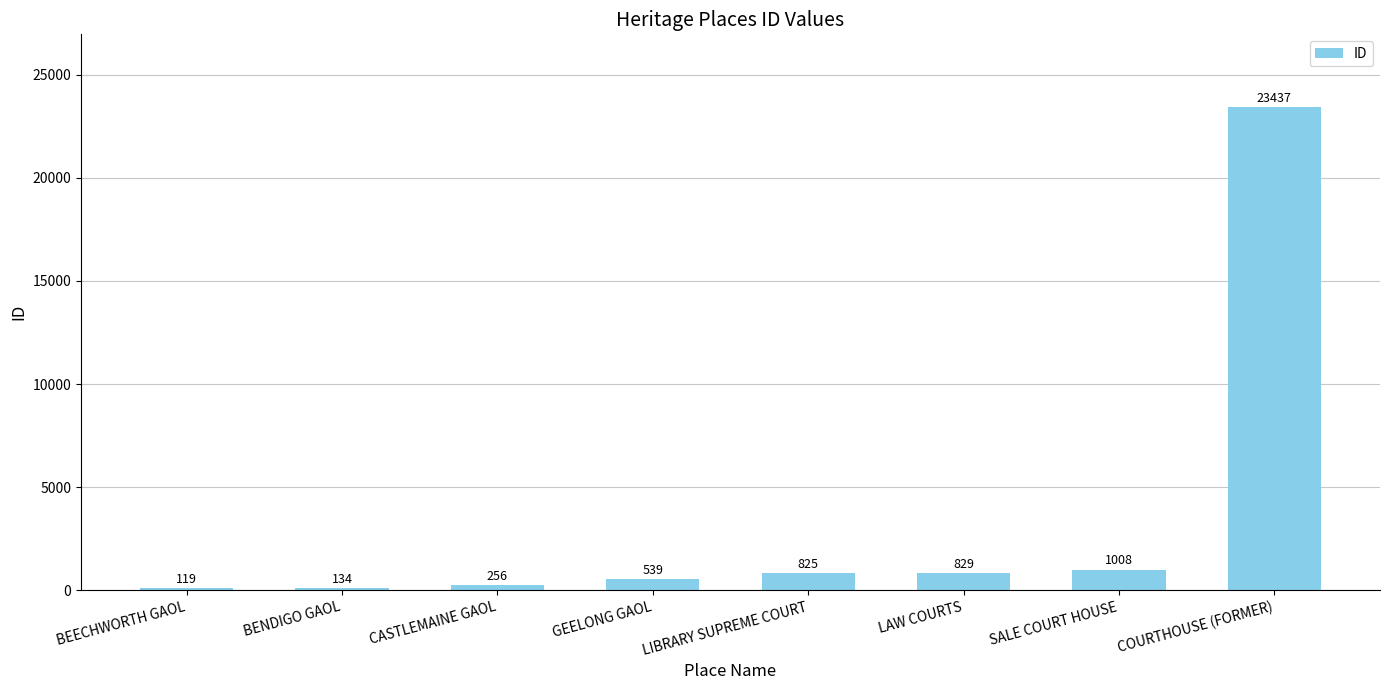

Approximately how many times larger is the value at CASTLEMAINE GAOL compared to LIBRARY SUPREME COURT?

0.3